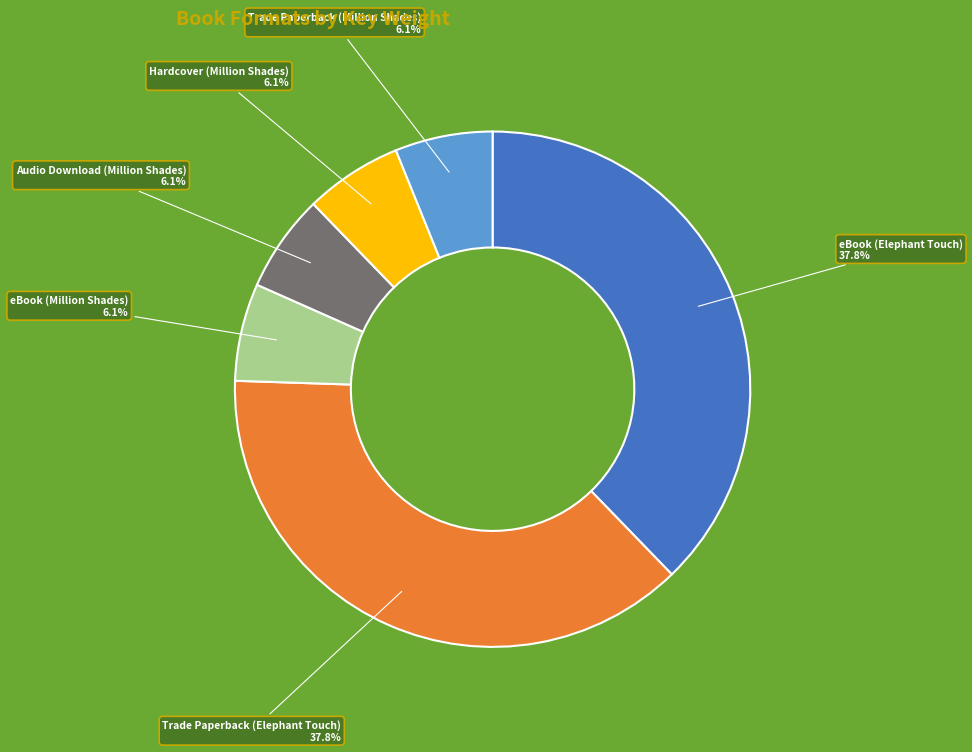

To the nearest percent, what portion does Audio Download (Million Shades) represent?

6%